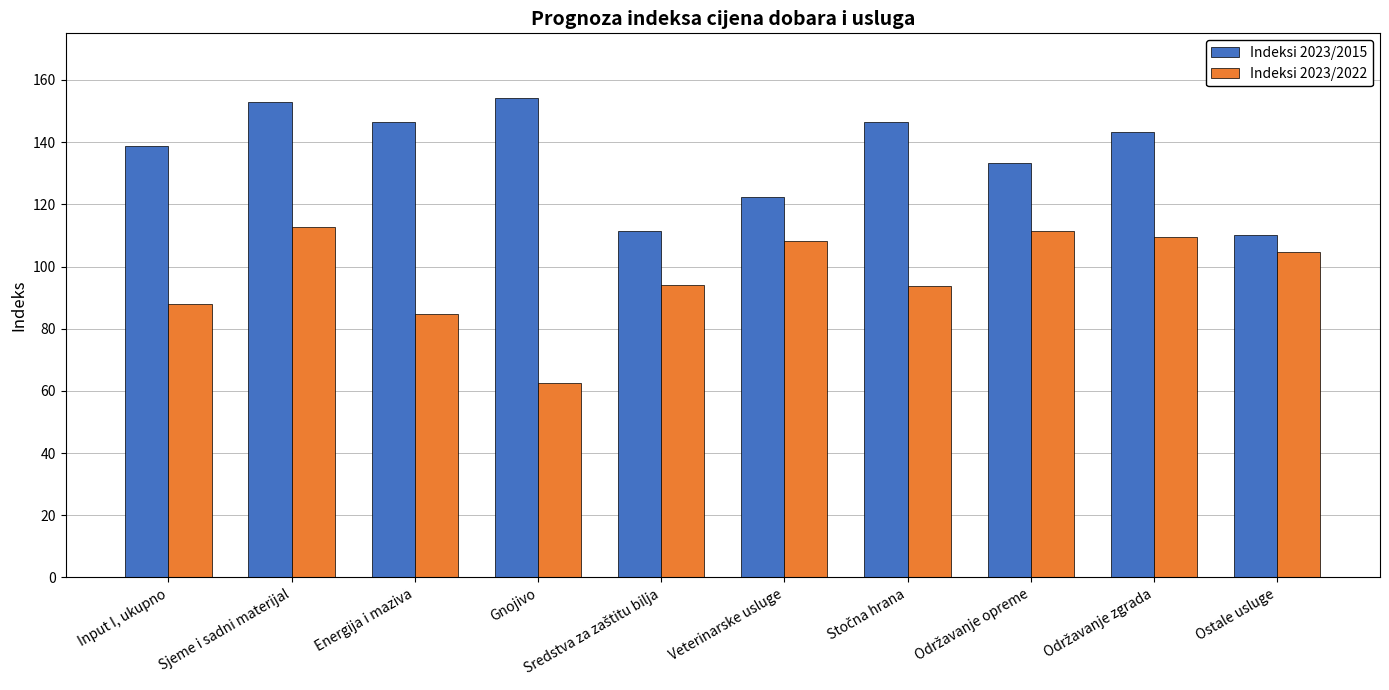

Which category has the lowest value across all series?

Gnojivo